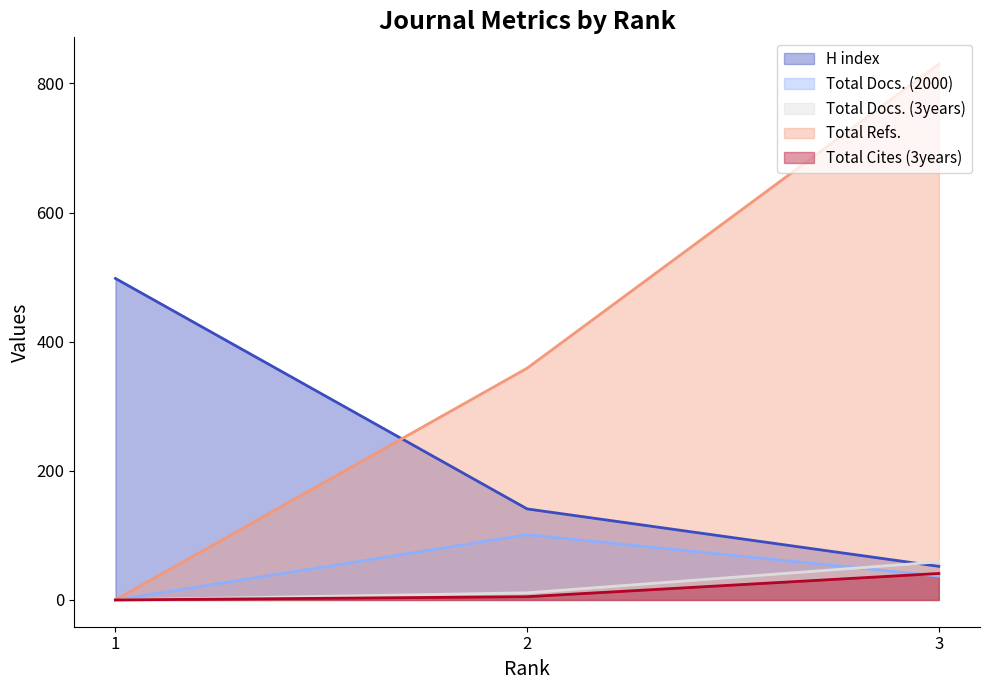

The Total Docs. (3years) series shows 59 at 3. True or false?

True